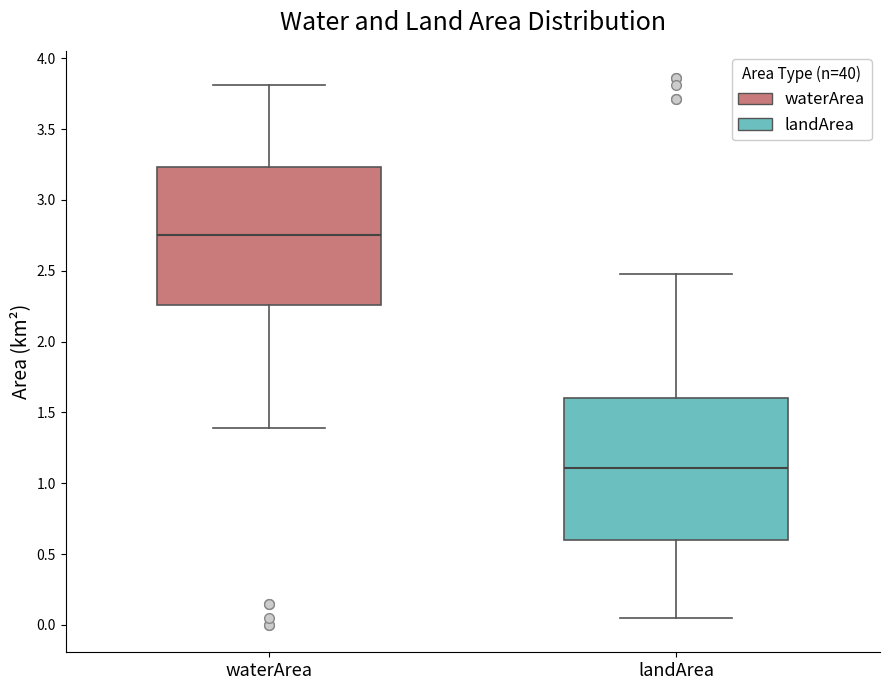

Reading left to right, read every box against the y-axis: the position of its median line, the range the box covers, and the ends of its whiskers. The values are not printed on the chart, so give them approximately, as read against the axis.

waterArea: median 2.75, box 2.25 to 3.25, whiskers 1.40 to 3.80
landArea: median 1.10, box 0.60 to 1.60, whiskers 0.05 to 2.50